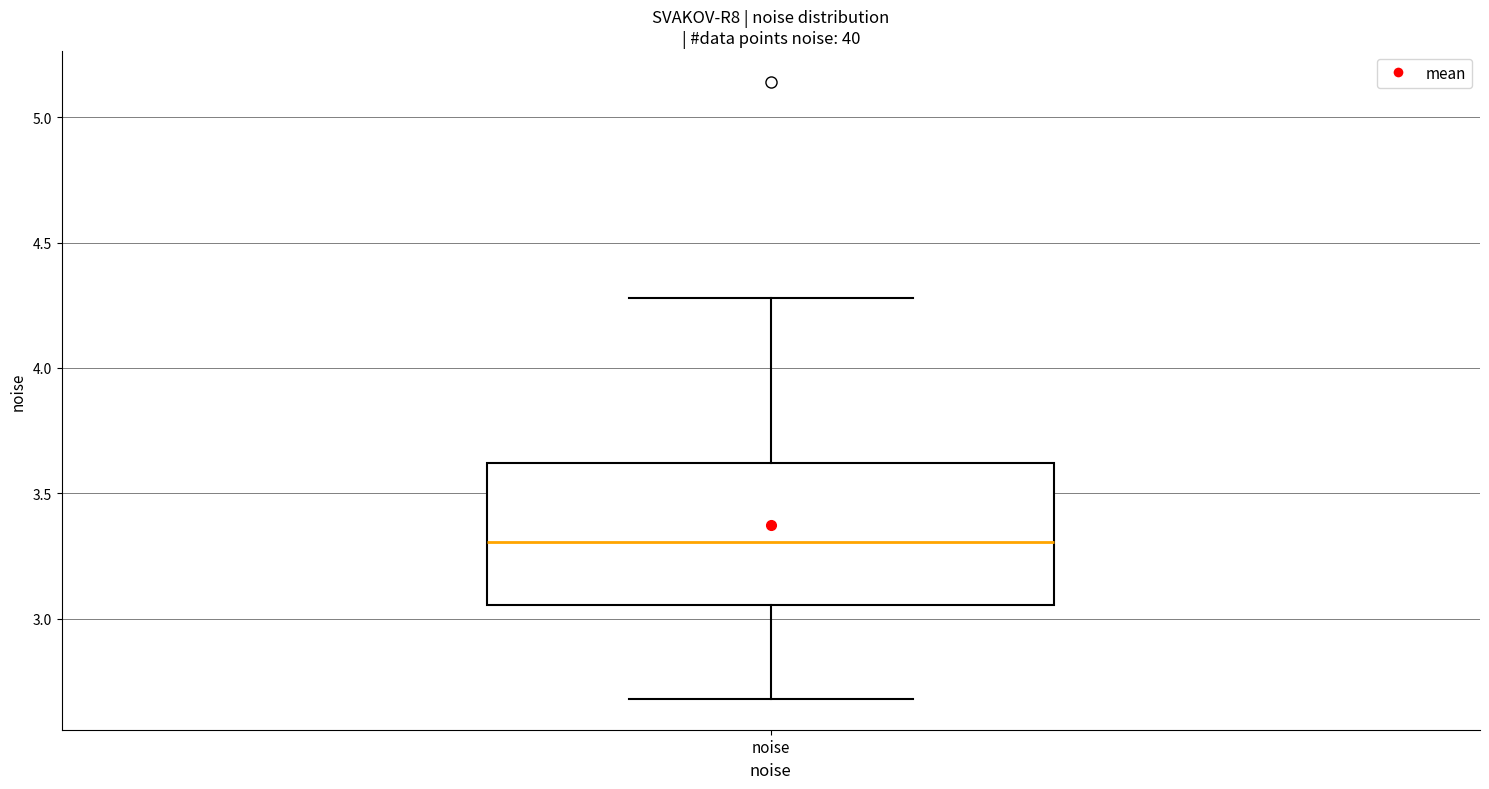

Transcribe this box plot: give where the median line is, the range the box spans, and where the two whiskers end, as read against the y-axis. The values are not printed on the chart, so give them approximately, as read against the axis.

median 3.30, box 3.05 to 3.60, whiskers 2.70 to 4.30